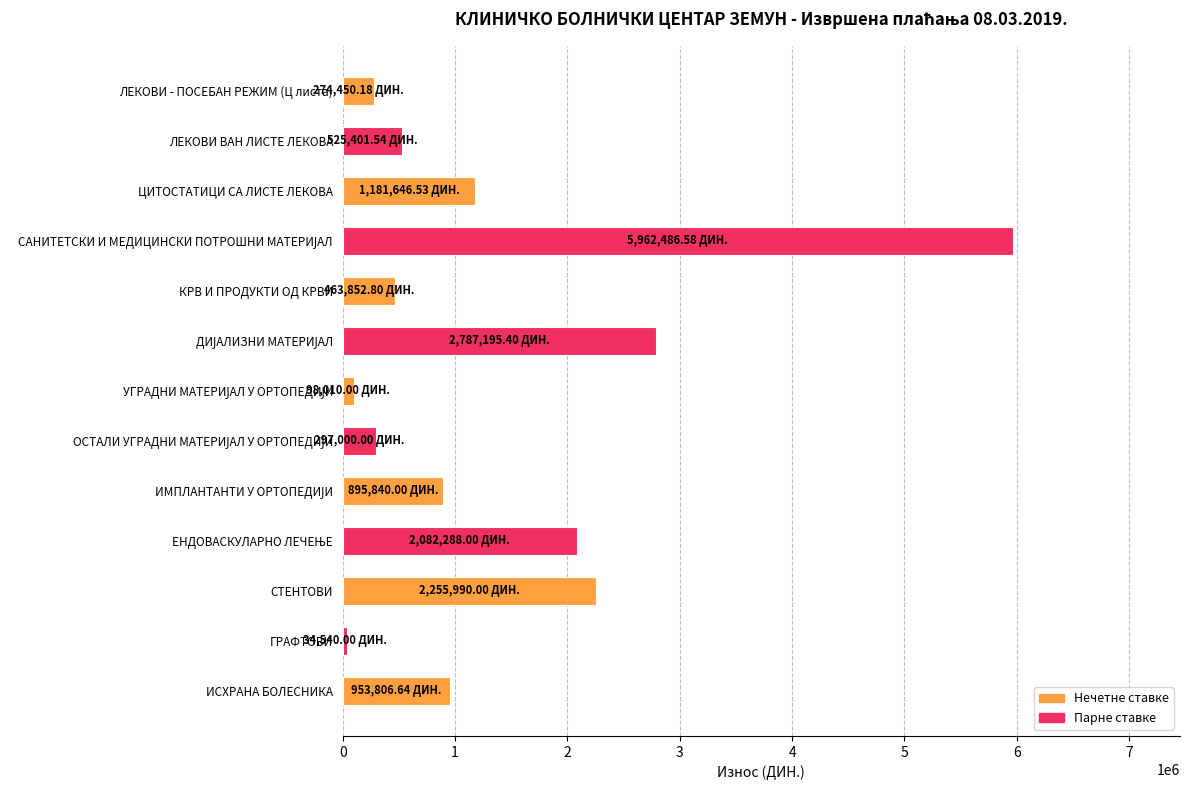

What is the ratio of the value at ИСХРАНА БОЛЕСНИКА to the value at ЦИТОСТАТИЦИ СА ЛИСТЕ ЛЕКОВА?

0.8